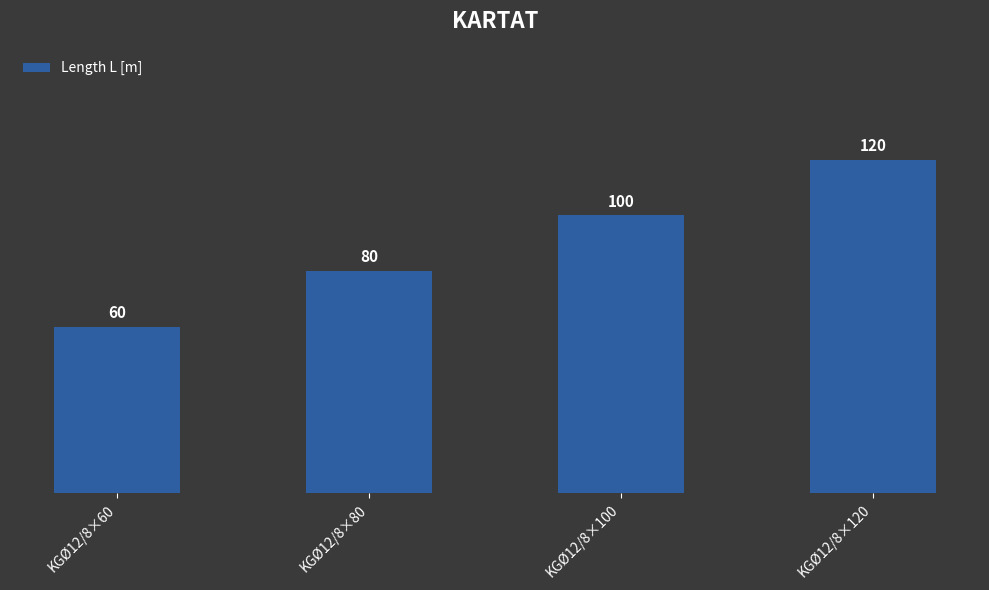

At which category does the chart reach its minimum across all series?

KGØ12/8×60